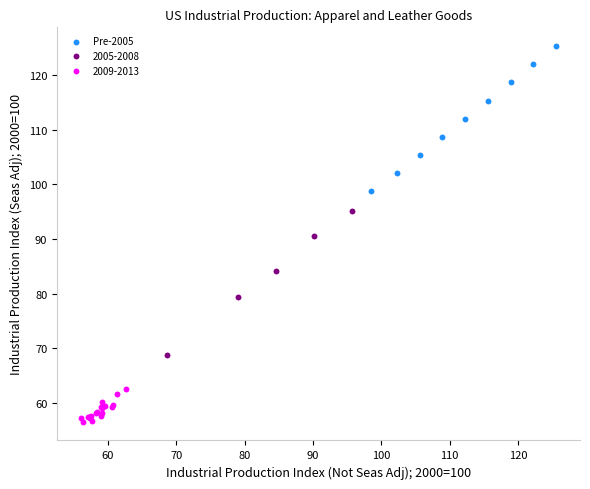

Which series contains the highest Y value?

Pre-2005